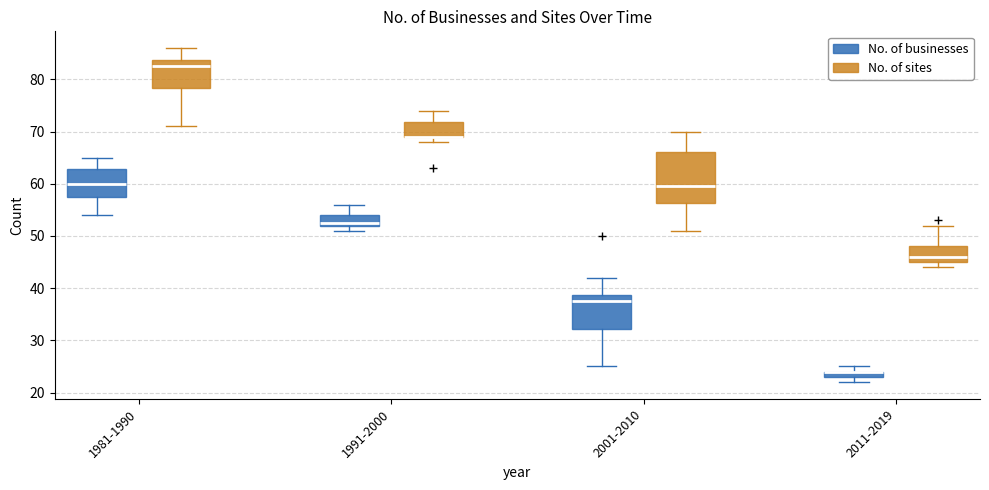

Where is the lower edge of the box for 2001-2010 (No. of sites) on the y-axis? The values are not printed on the chart, so give them approximately, as read against the axis.

56